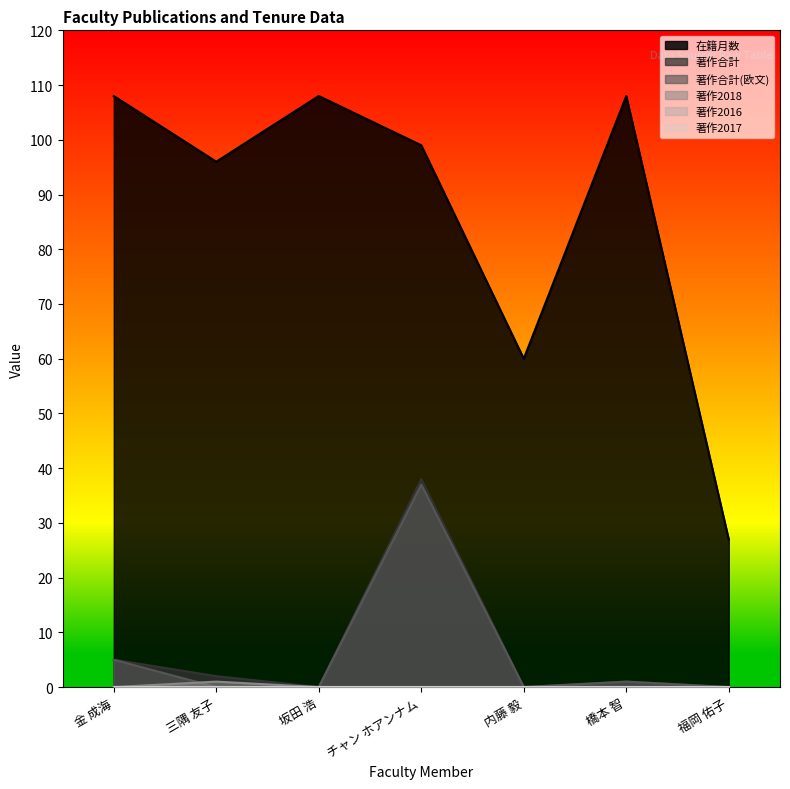

The value of 著作合計(欧文) at 坂田 浩 is 0. True or false?

True